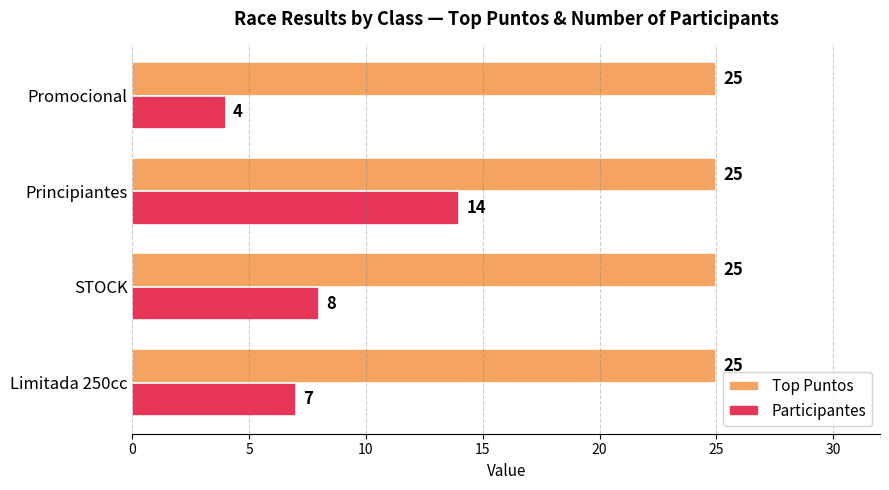

How many values in the Participantes series are below 8?

2